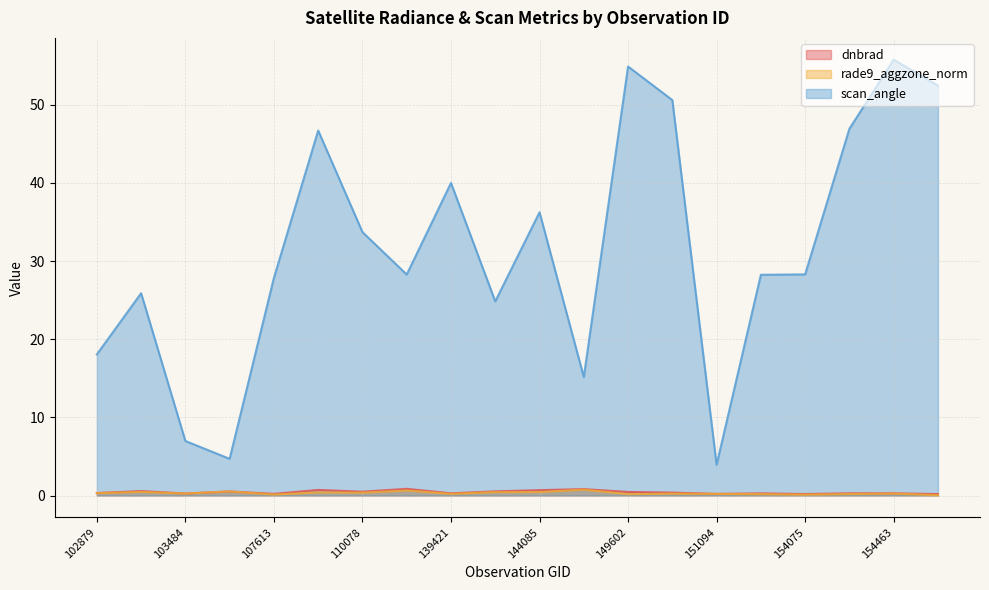

At how many categories does at least one series exceed 25?

14